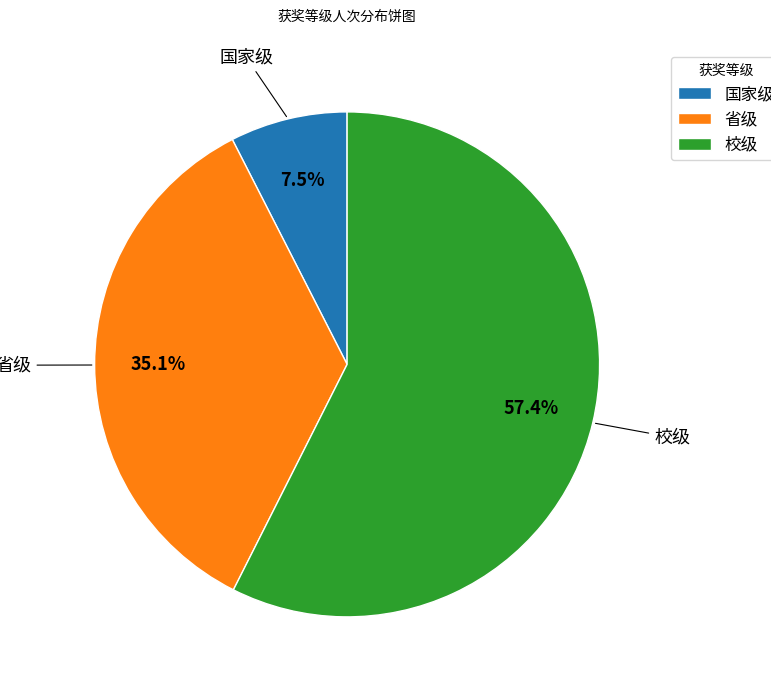

Does 校级 represent more than half of the total?

Yes